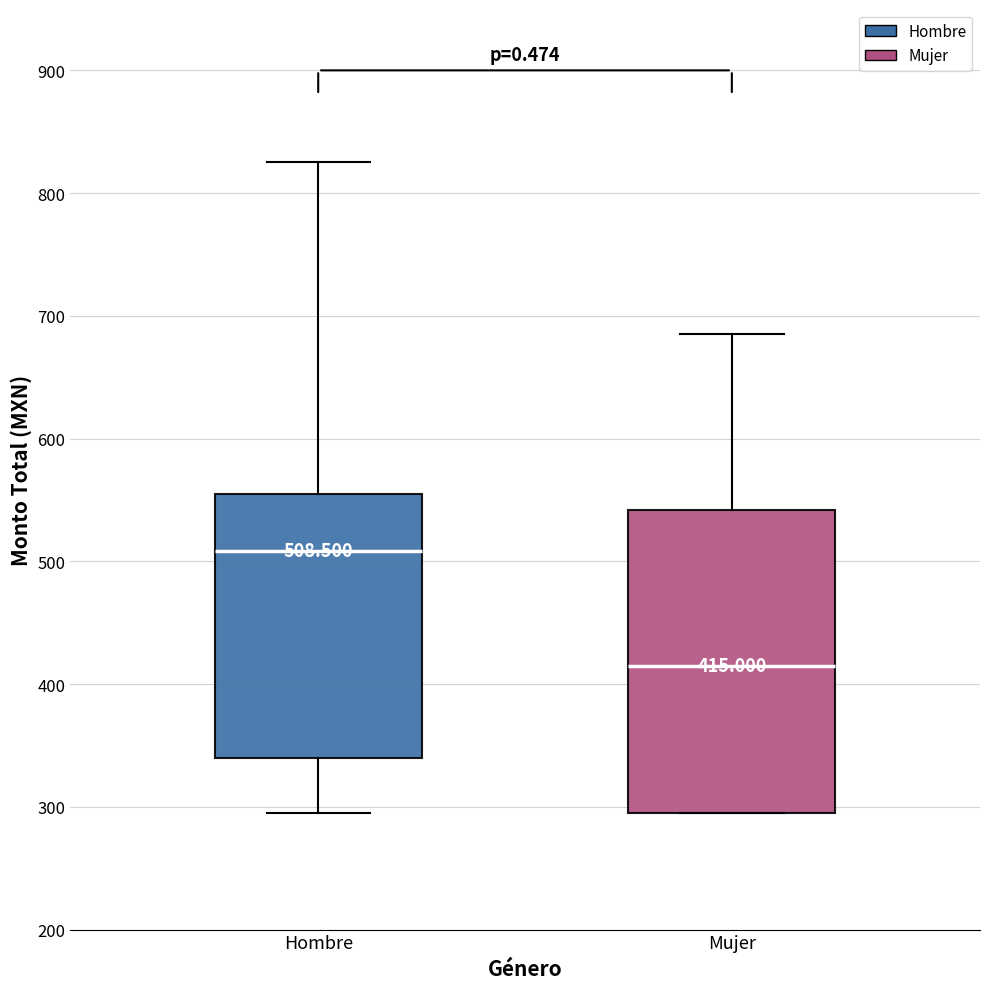

Which box has the lowest median line?

Mujer